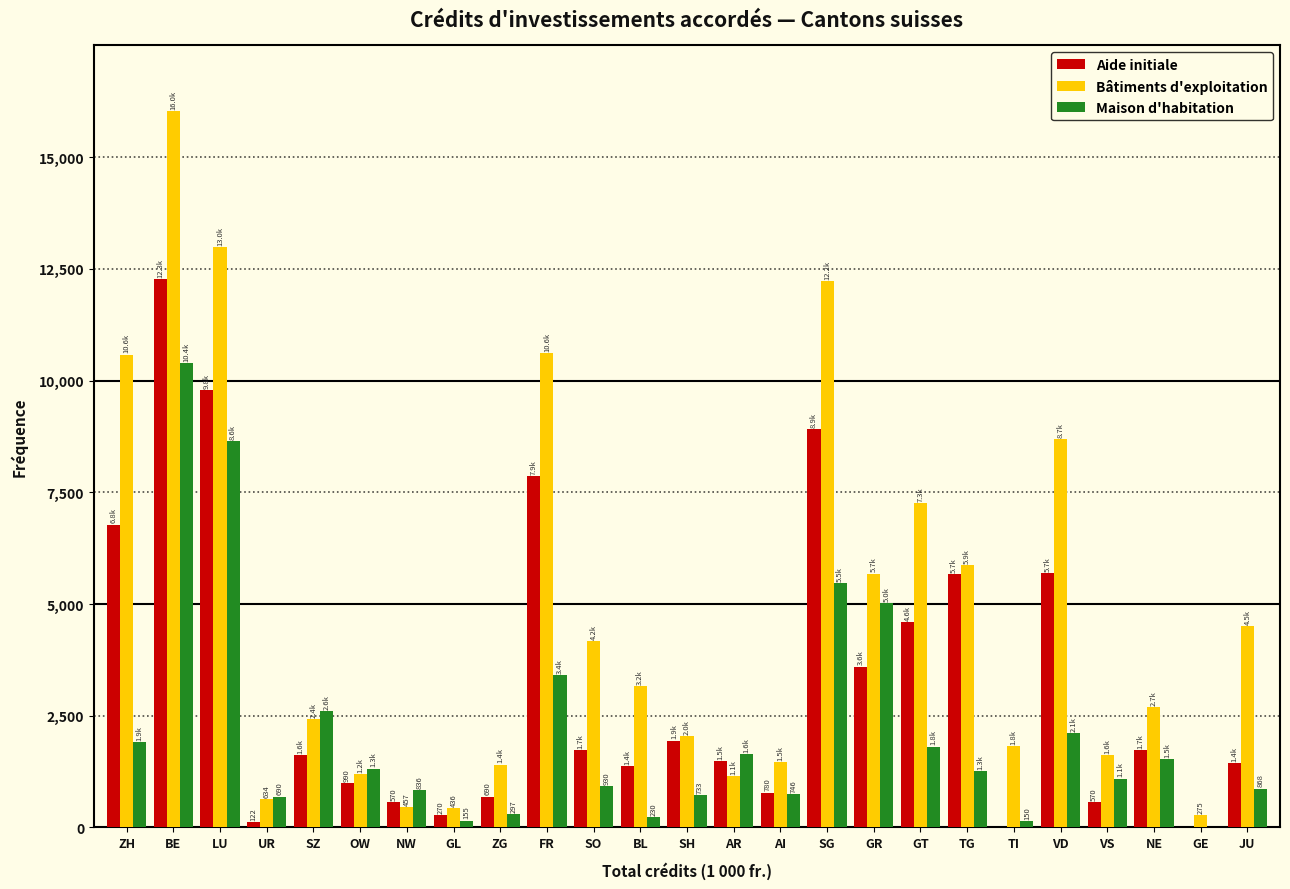

Which series changed the most between FR and NE?

Bâtiments d'exploitation